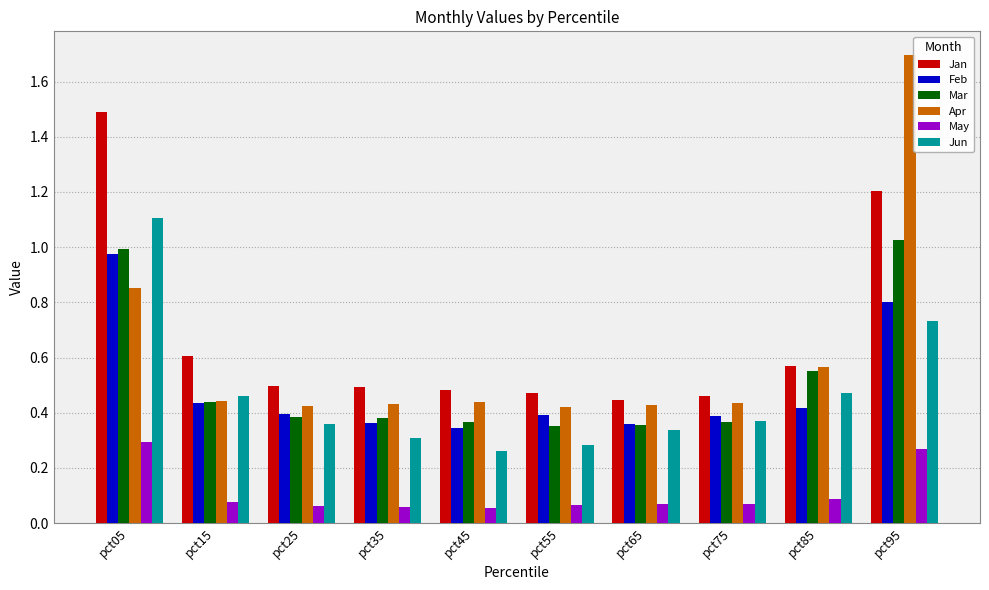

Between pct75 and pct85, which series saw the biggest shift?

Mar